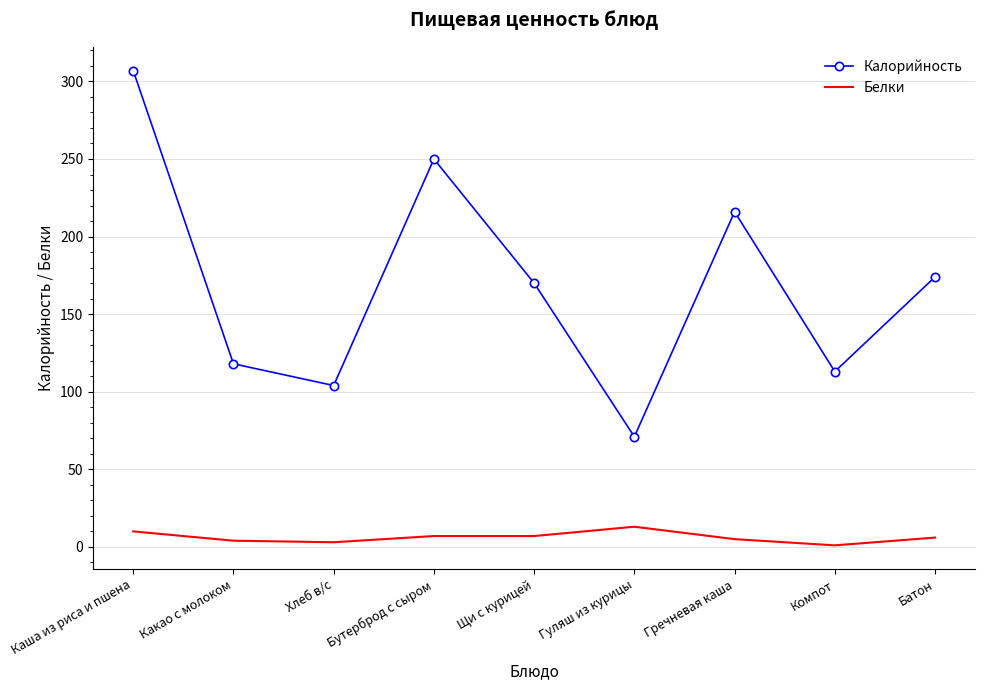

At which category does the chart reach its peak across all series?

Каша из риса и пшена